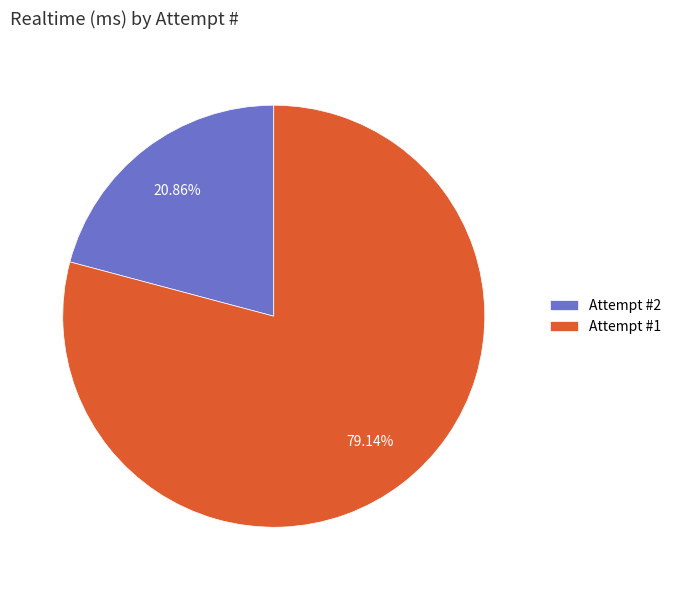

What is the largest slice in the pie chart?

Attempt #1